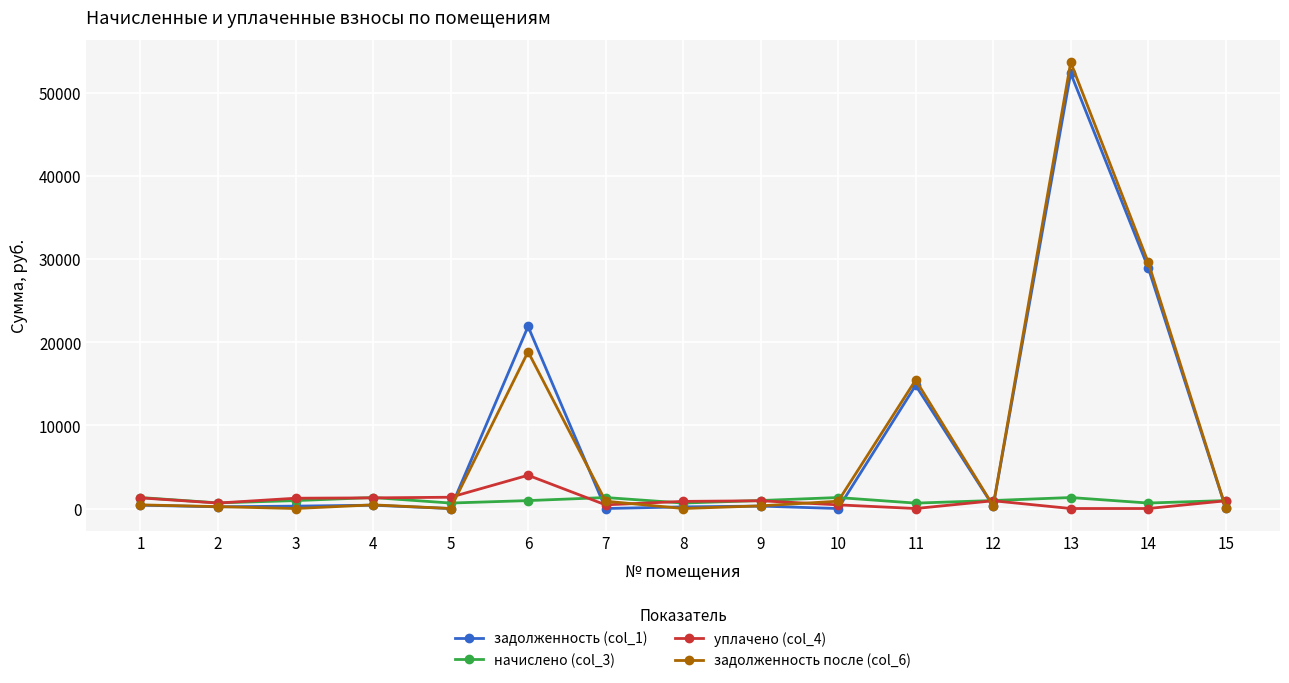

What is the maximum value for задолженность (col_1)?

52373.8